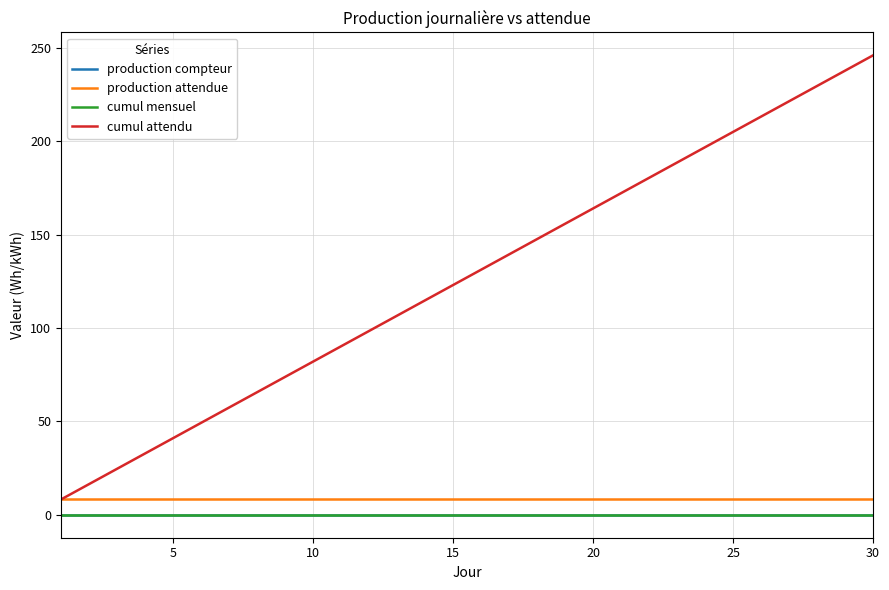

Which series has the largest range (max minus min)?

cumul attendu